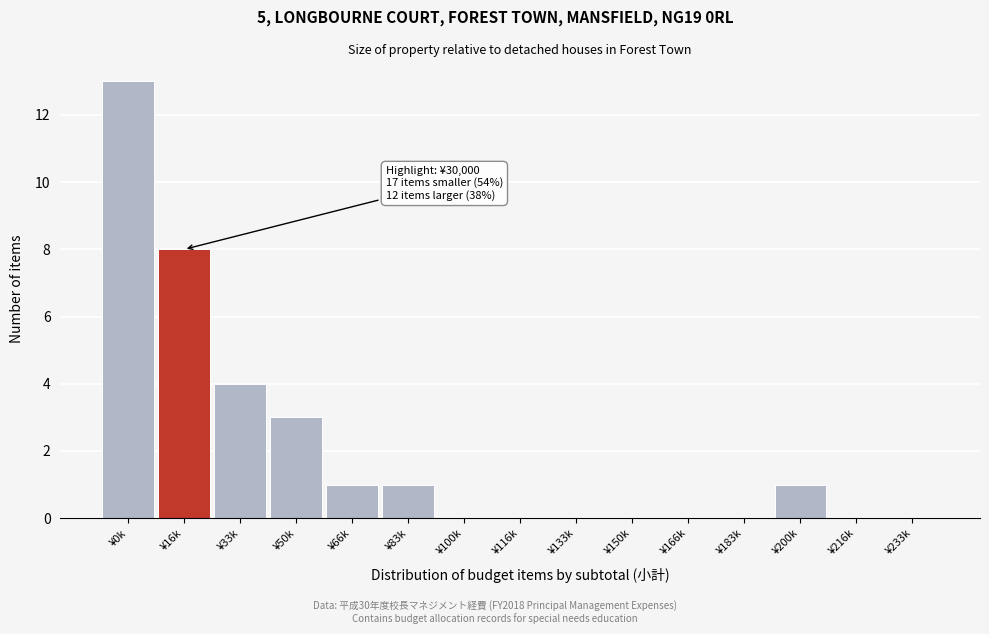

Reading left to right, extract all data points from this chart.

¥0k=13	¥16k=8	¥33k=4	¥50k=3	¥66k=1	¥83k=1	¥100k=0	¥116k=0	¥133k=0	¥150k=0	¥166k=0	¥183k=0	¥200k=1	¥216k=0	¥233k=0